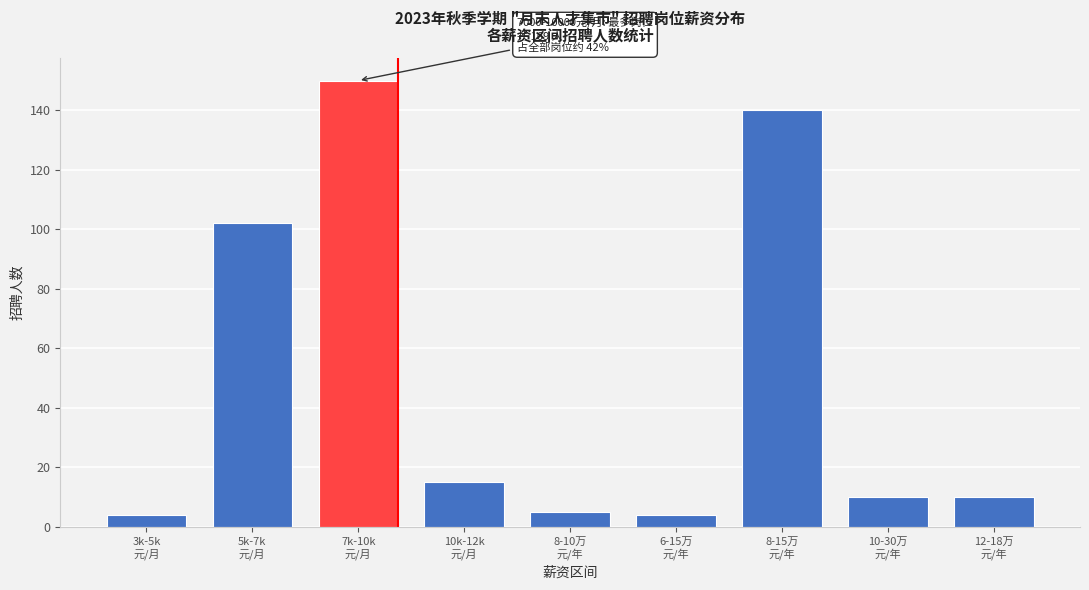

Reading left to right, transcribe all the data shown in this chart.

4	102	150	15	5	4	140	10	10